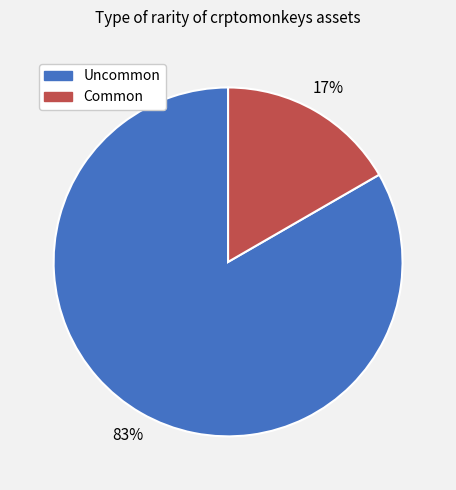

Count the number of slices in the pie.

2